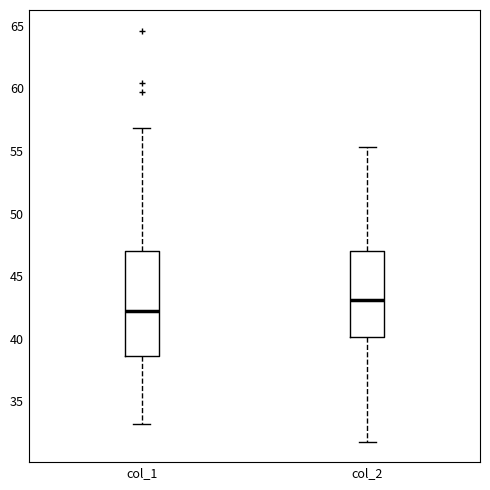

Which box's median line is the lowest?

col_1